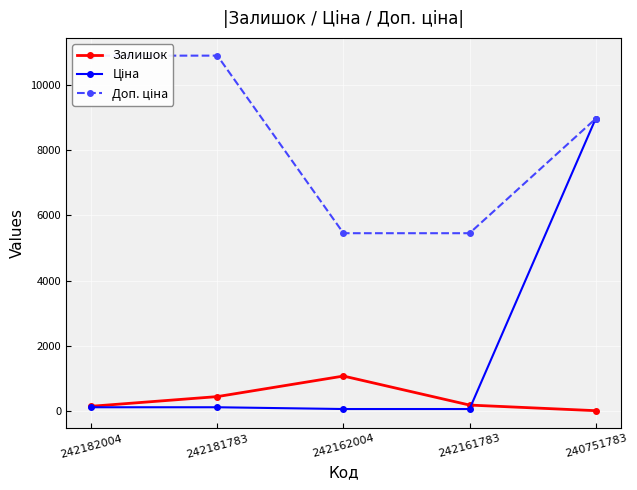

Read the Залишок value at 242182004.

139.0